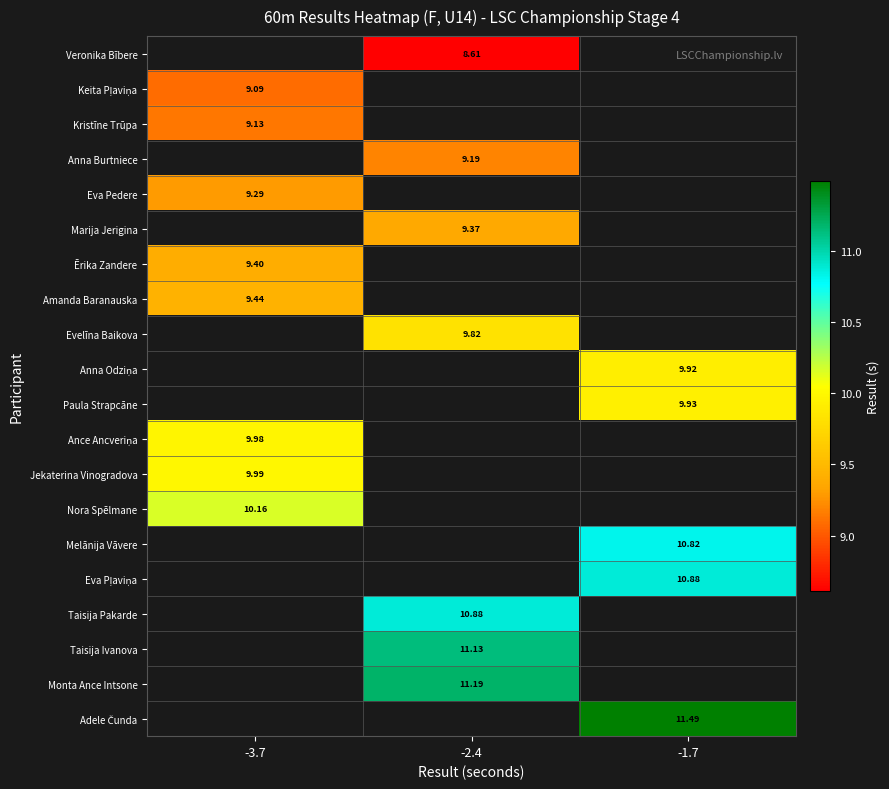

Between -3.7 and -1.7, which is larger?

-1.7